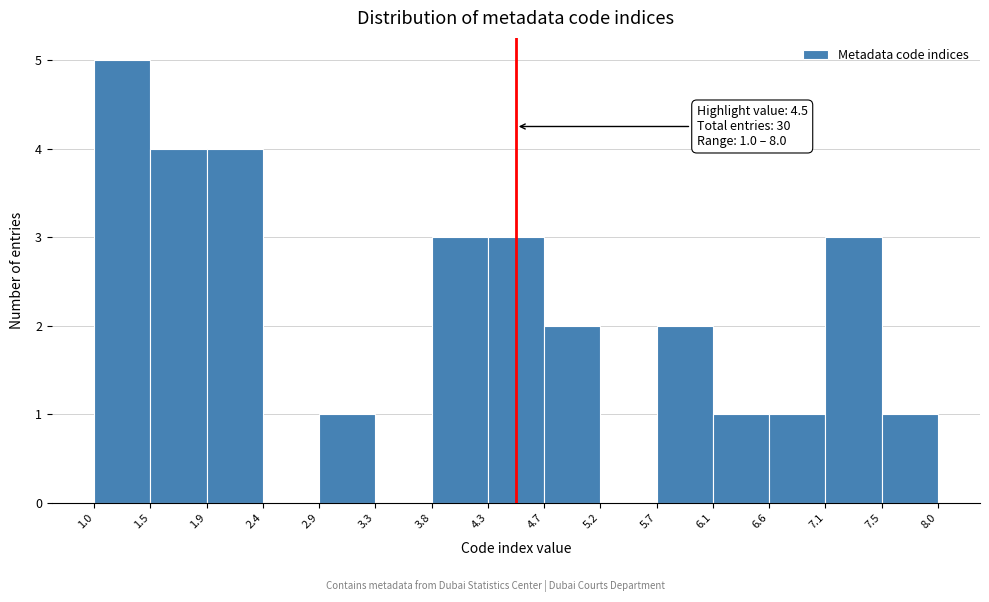

Which range on the x-axis has the tallest bar?

1.0 to 1.5